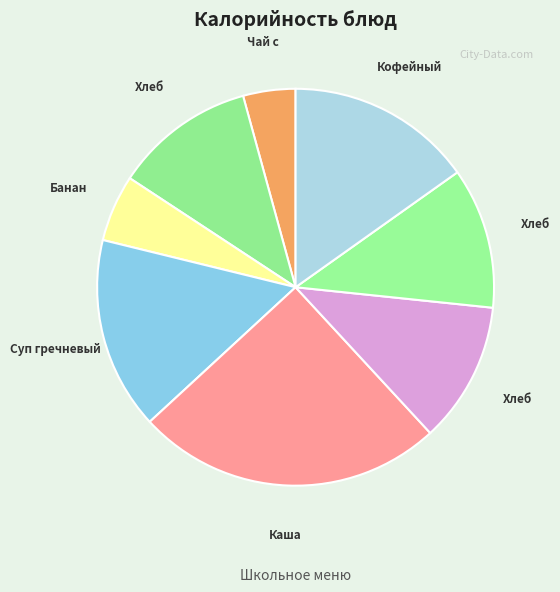

How many segments does this pie chart have?

8